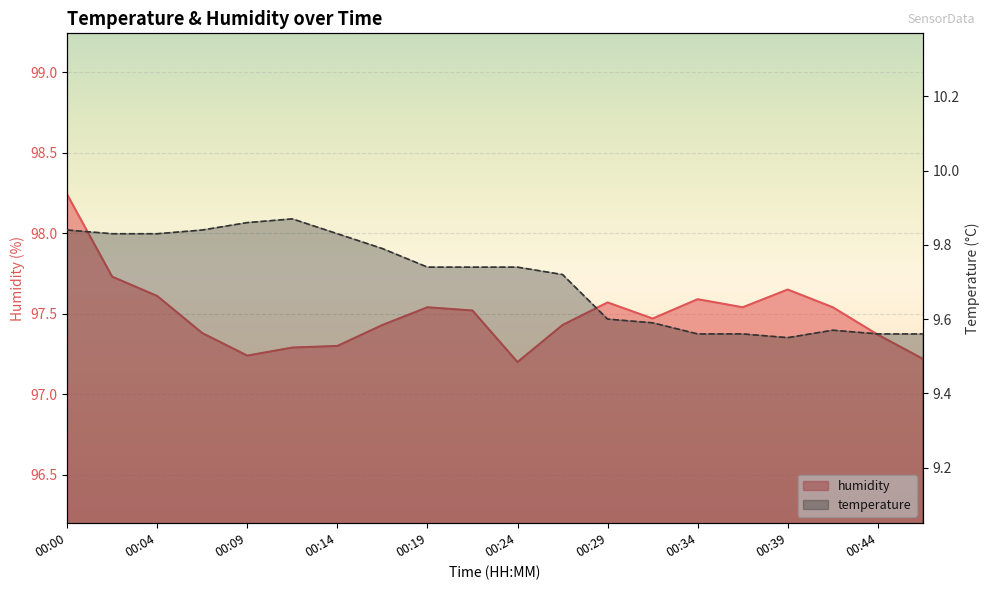

What is the sum of the humidity values at 00:21 and 00:17?

194.9